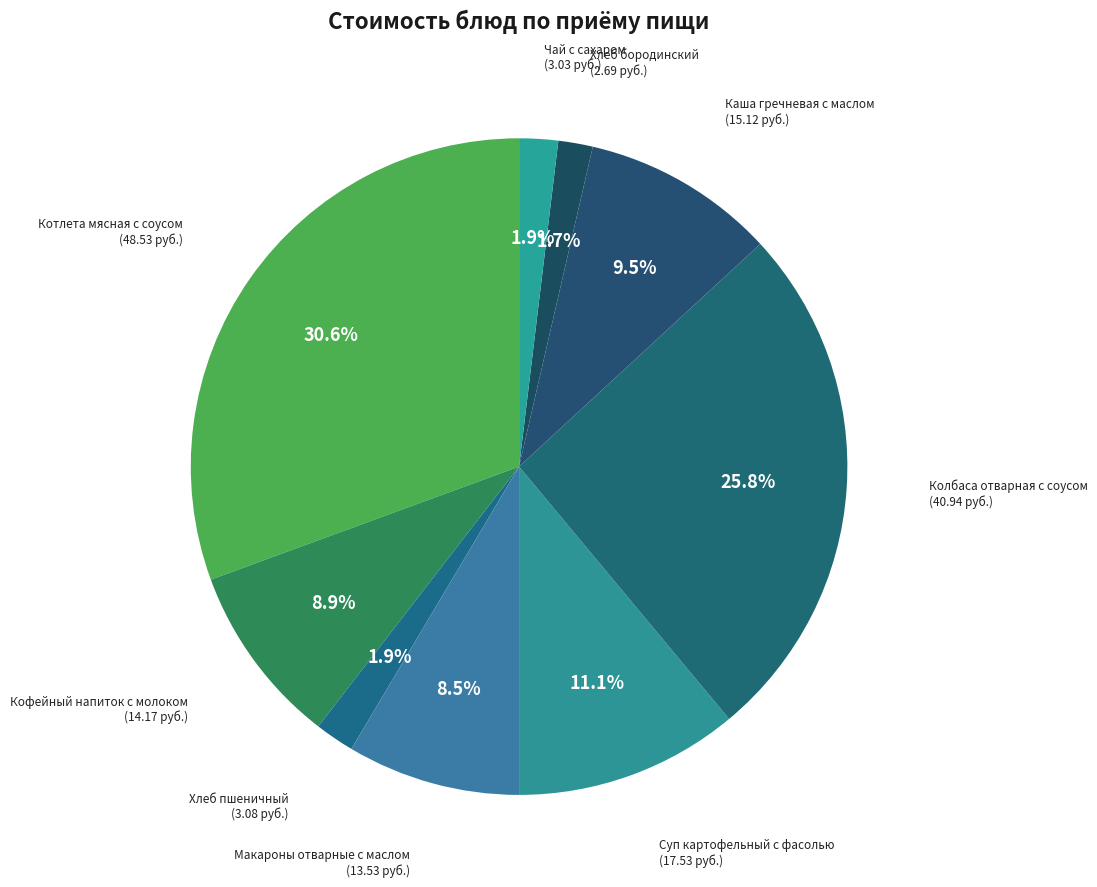

Count the number of slices in the pie.

9